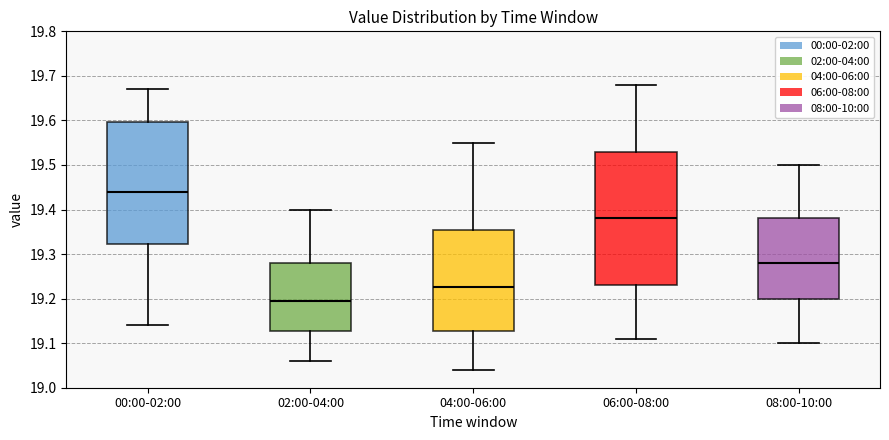

Reading left to right, transcribe this box plot: for each box, give where its median line is, the range the box spans, and where its two whiskers end, as read against the y-axis. The values are not printed on the chart, so give them approximately, as read against the axis.

00:00-02:00: median 19.44, box 19.32 to 19.60, whiskers 19.14 to 19.67
02:00-04:00: median 19.20, box 19.13 to 19.28, whiskers 19.06 to 19.40
04:00-06:00: median 19.23, box 19.13 to 19.36, whiskers 19.04 to 19.55
06:00-08:00: median 19.38, box 19.23 to 19.53, whiskers 19.11 to 19.68
08:00-10:00: median 19.28, box 19.20 to 19.38, whiskers 19.10 to 19.50